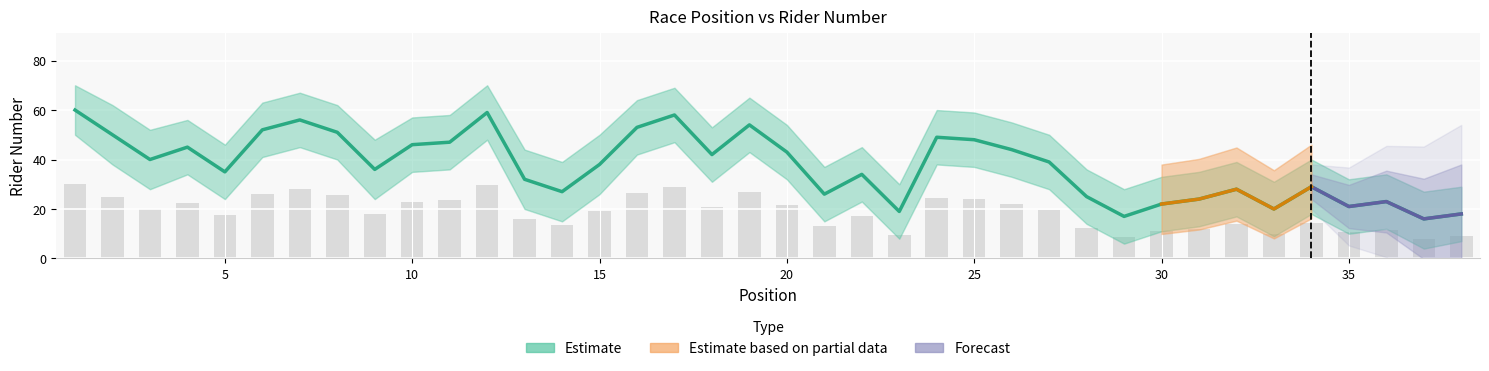

What is the value of the number_upper bar at the 25th from the left?

24.0